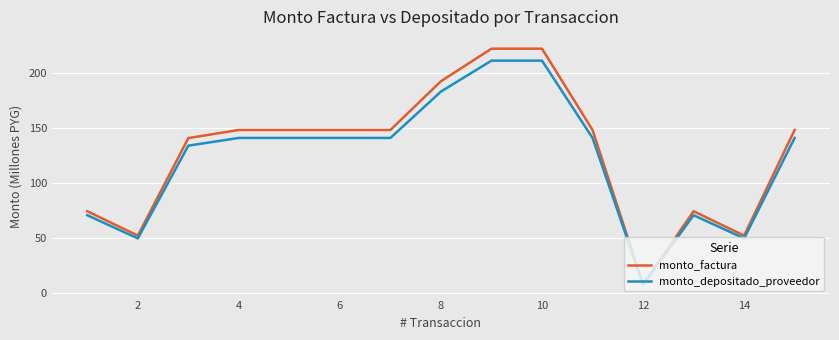

What is the minimum value shown in the chart?

7.0